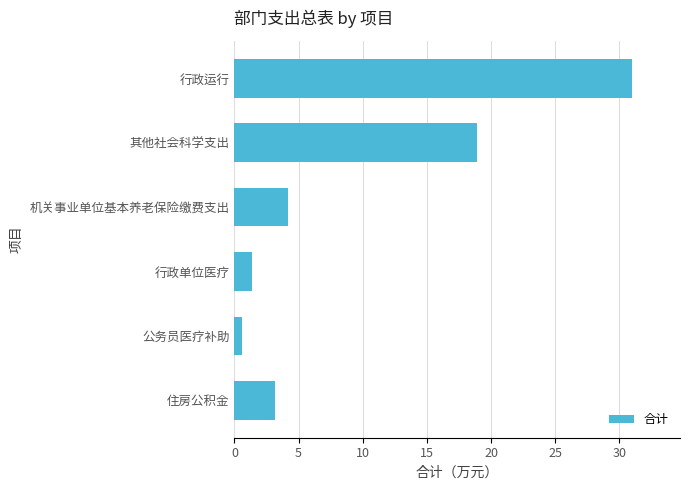

Where is the data nearest to the value 15?

其他社会科学支出